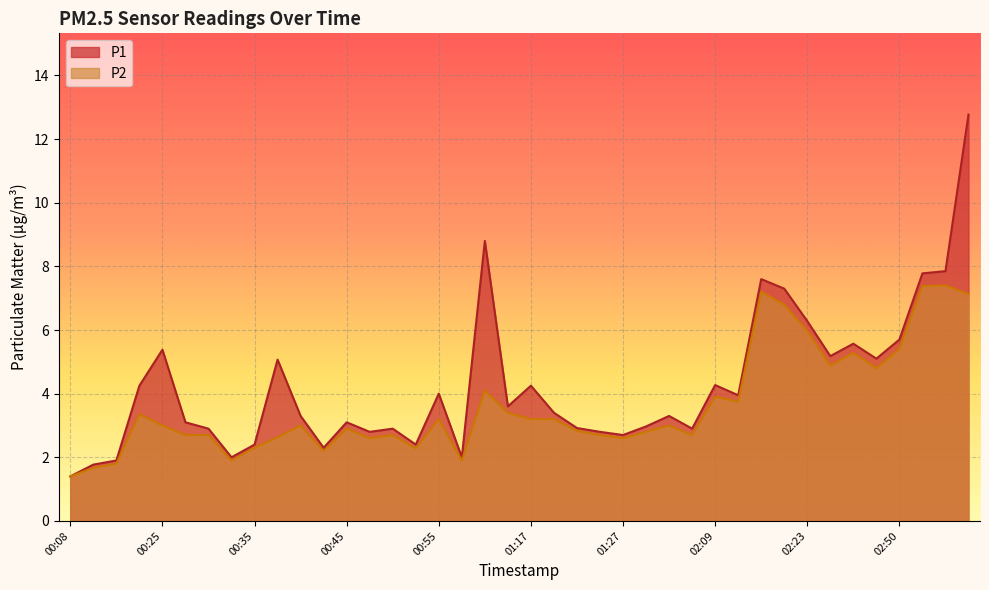

How many lines are shown in the chart?

2